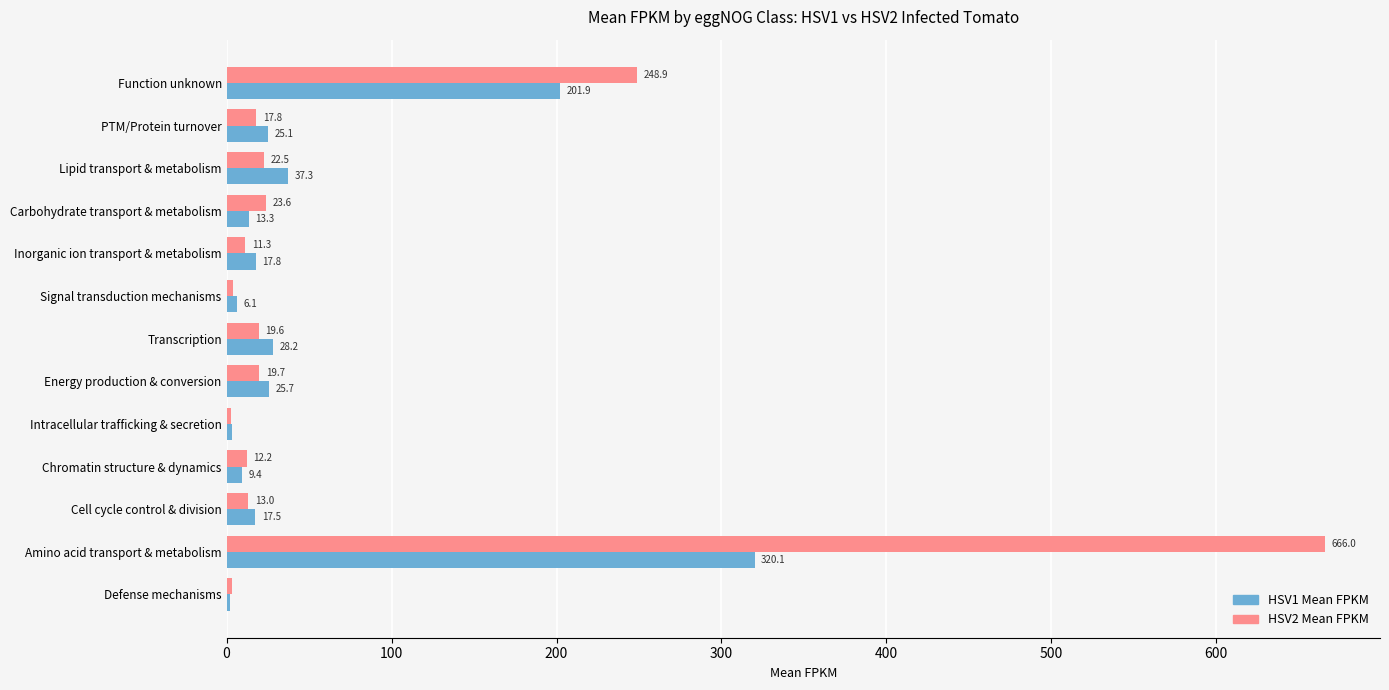

At which category is the sum across all series the highest?

Amino acid transport & metabolism